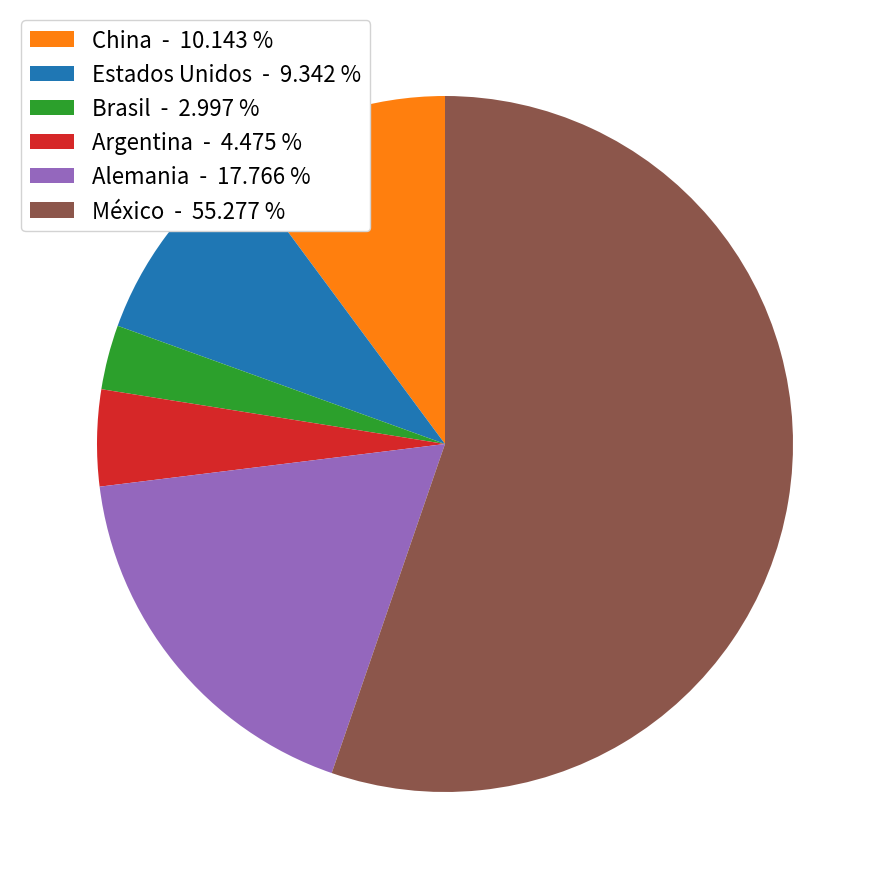

How many segments does this pie chart have?

6